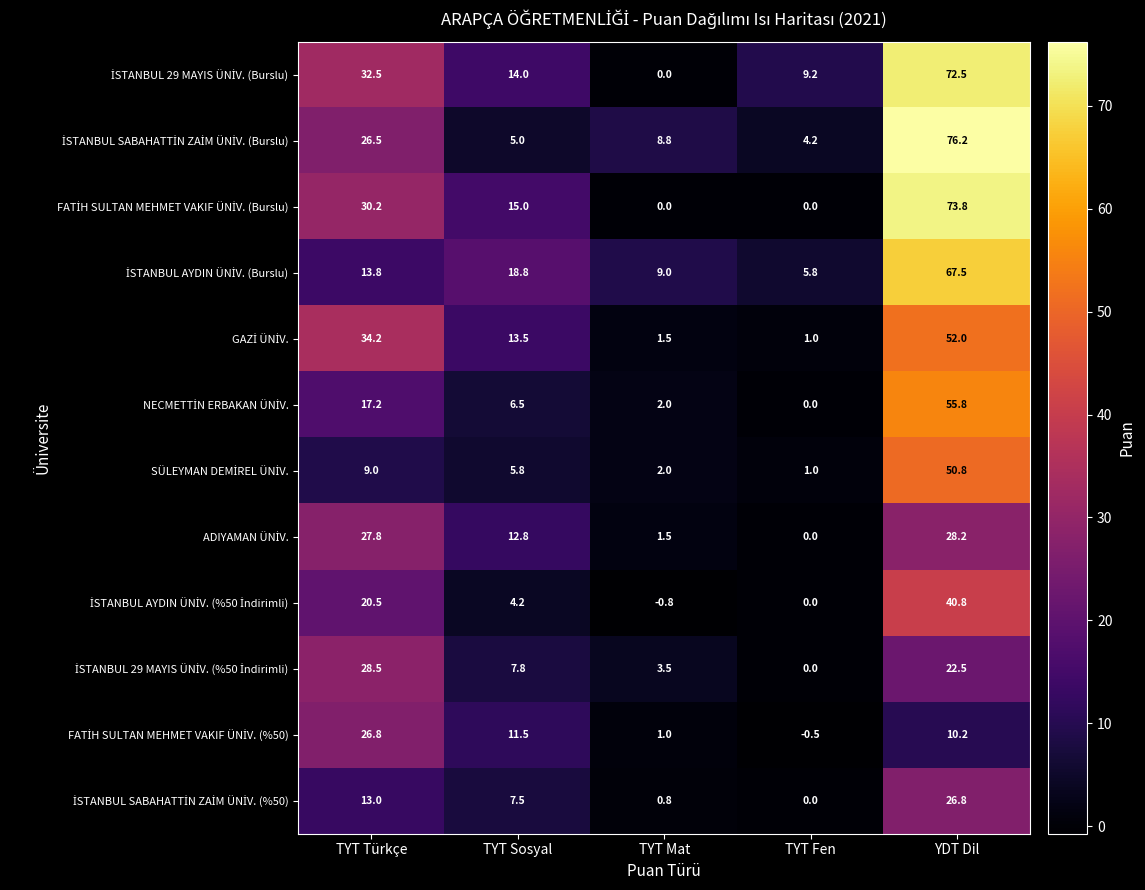

At how many categories does at least one series exceed 50?

1